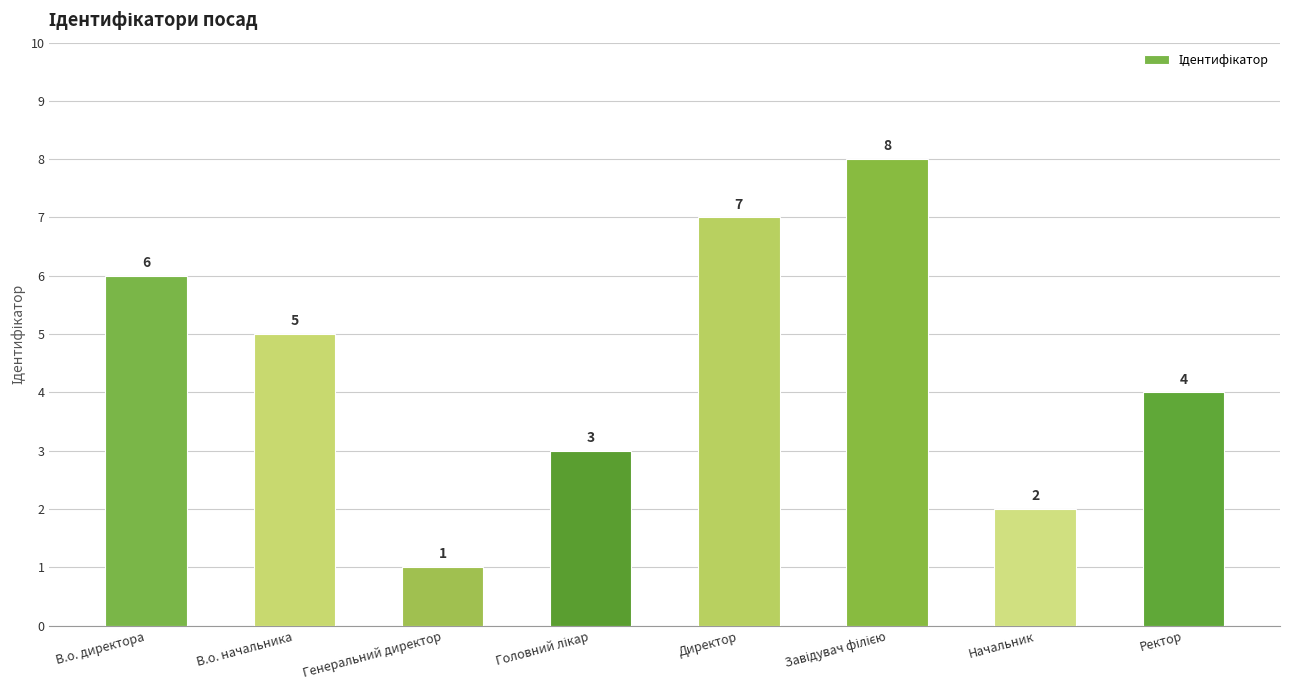

Where is the data nearest to the value 4?

Ректор